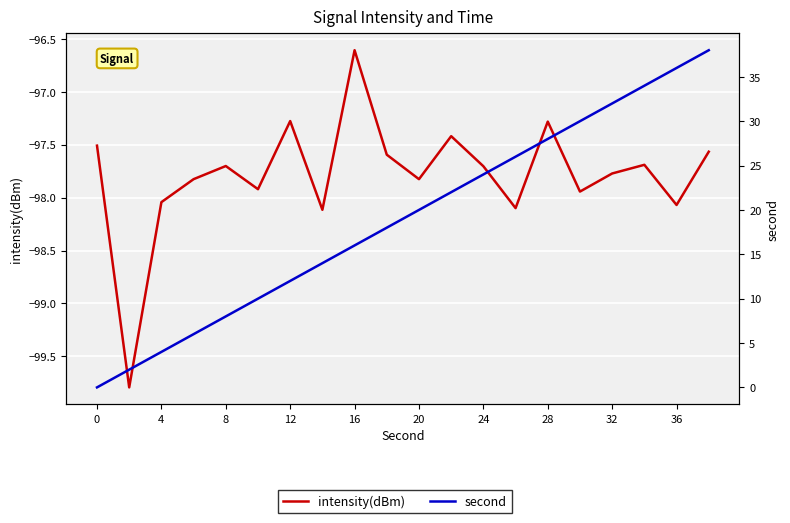

What is the highest value of the intensity(dBm) series?

-96.6